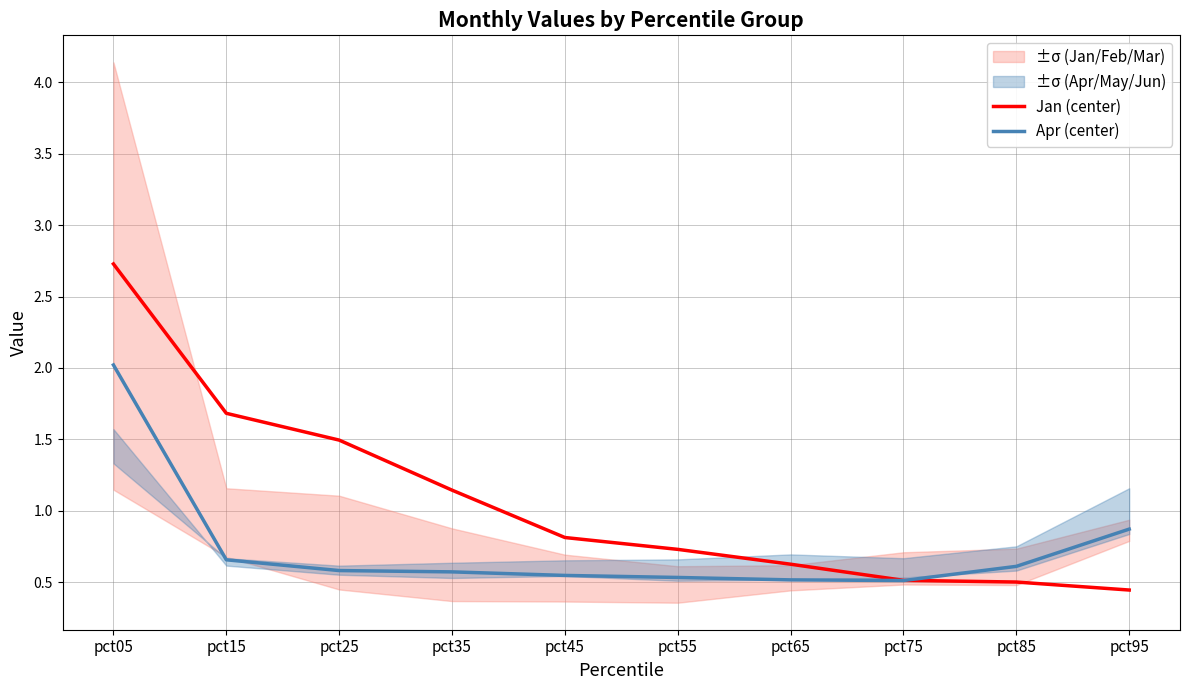

At pct85, list the series in order from largest to smallest.

Apr (center), Jan (center)